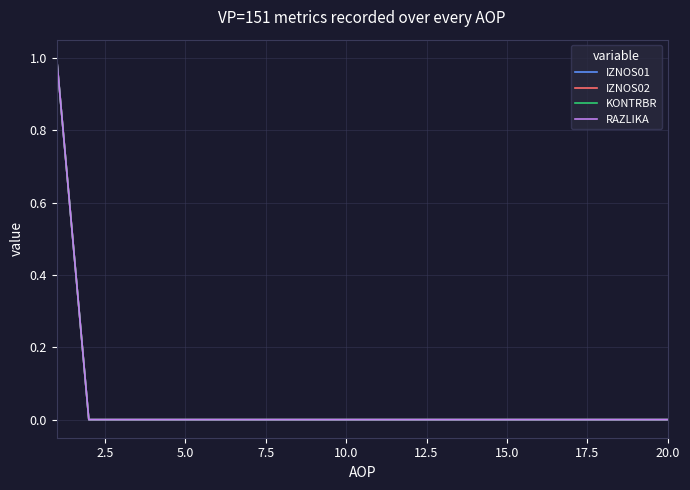

Does the chart display data point markers on the line(s)?

No